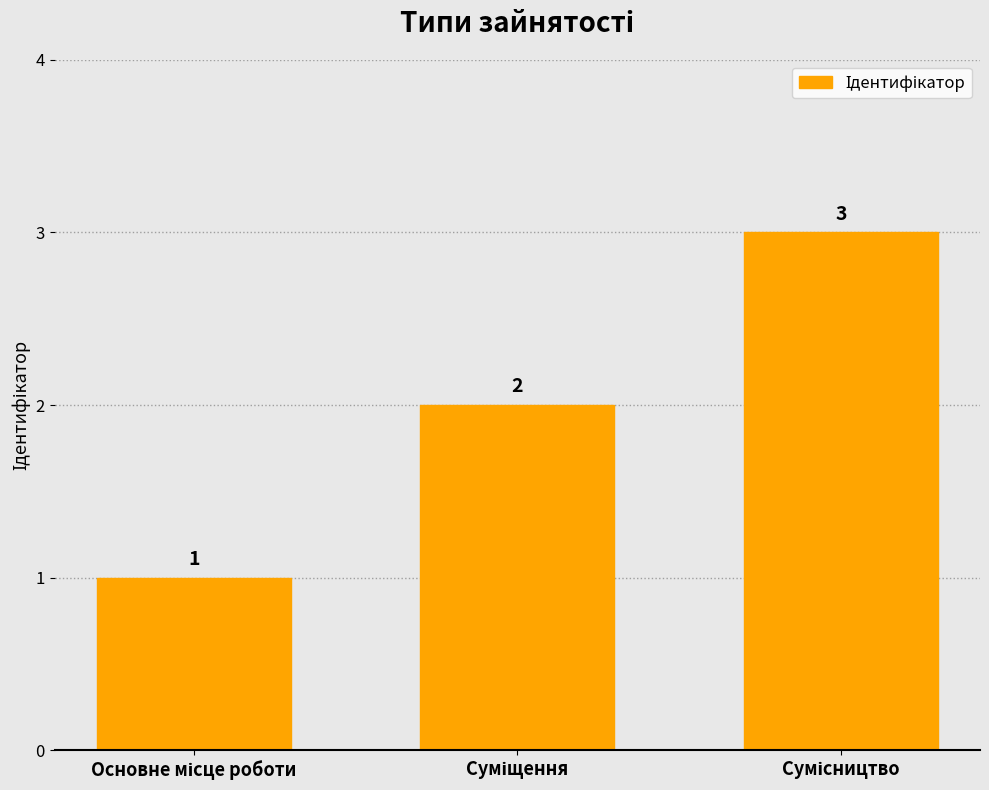

What is the value of the 2nd bar from the left?

2